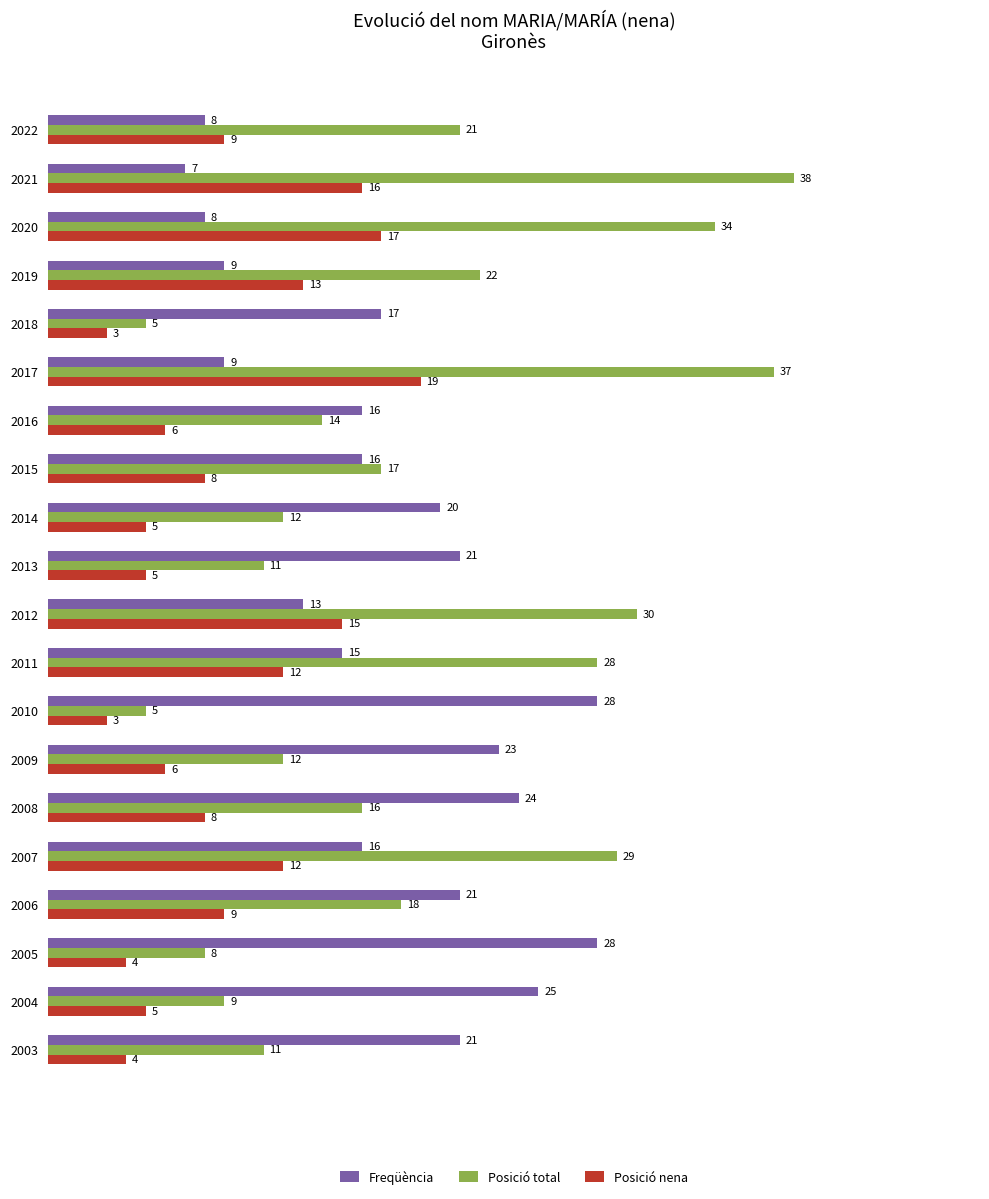

At which label does Posició total reach its peak?

2021